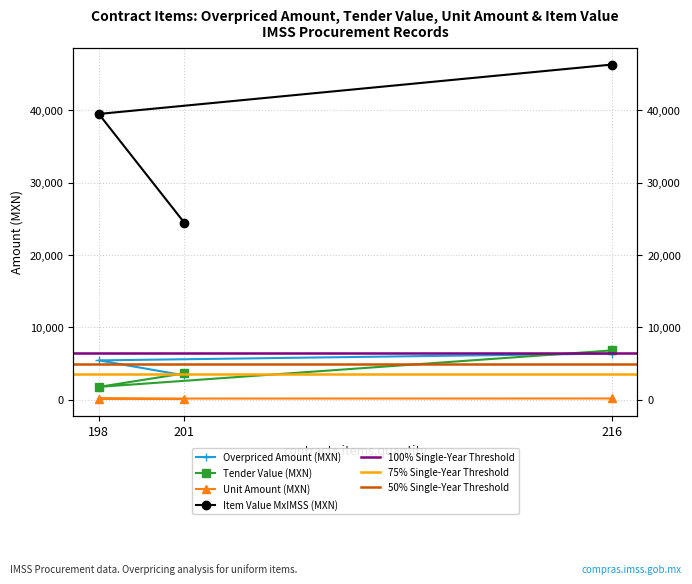

What is the average value of the contracts.items.valueMxIMSS series?

36771.8